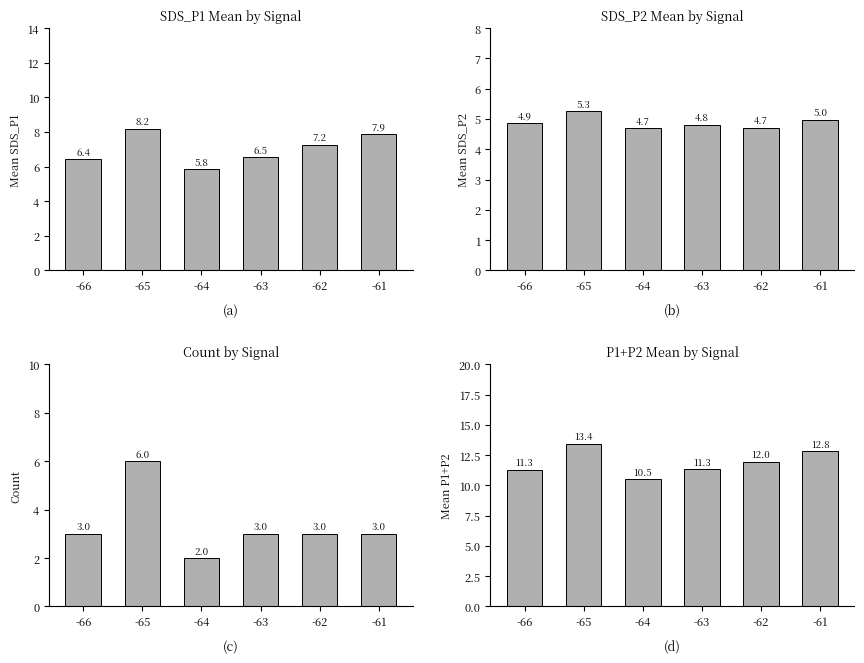

What is the highest value of the P1+P2 Mean by Signal series?

13.4